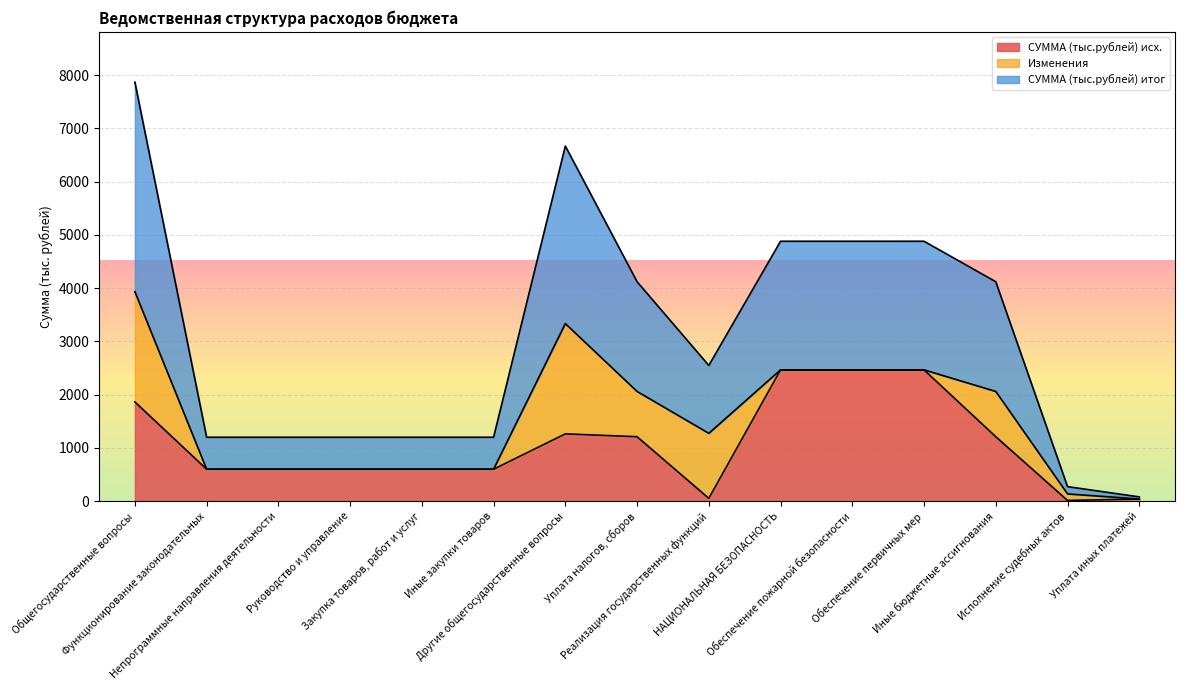

What is the maximum value for СУММА (тыс.рублей) исх.?

2465.0